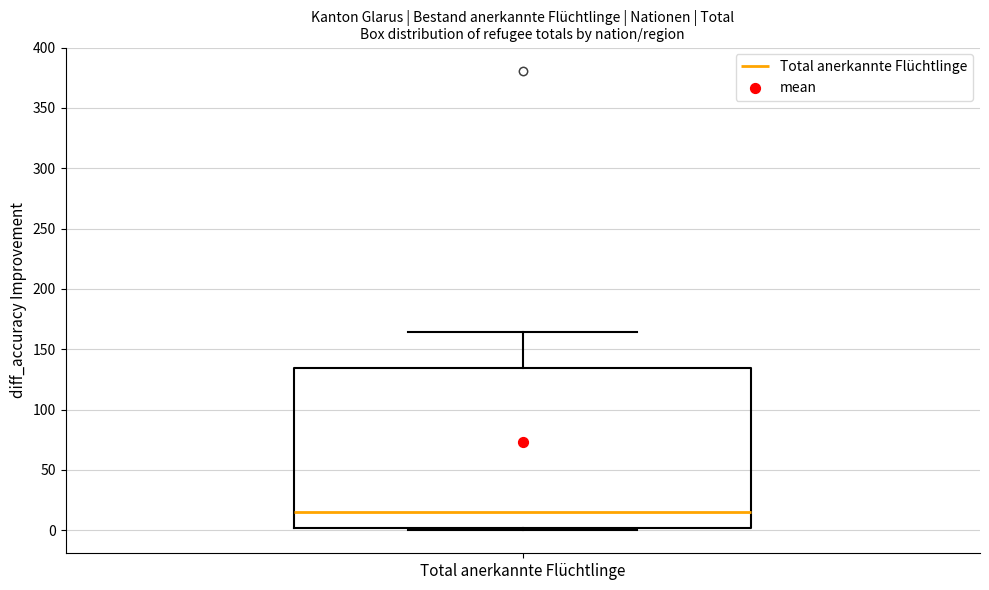

Read this box plot against the y-axis: the position of the median line, the range covered by the box, and the ends of both whiskers. The values are not printed on the chart, so give them approximately, as read against the axis.

median 15, box 0 to 135, whiskers 0 (just below the box's lower edge) to 165